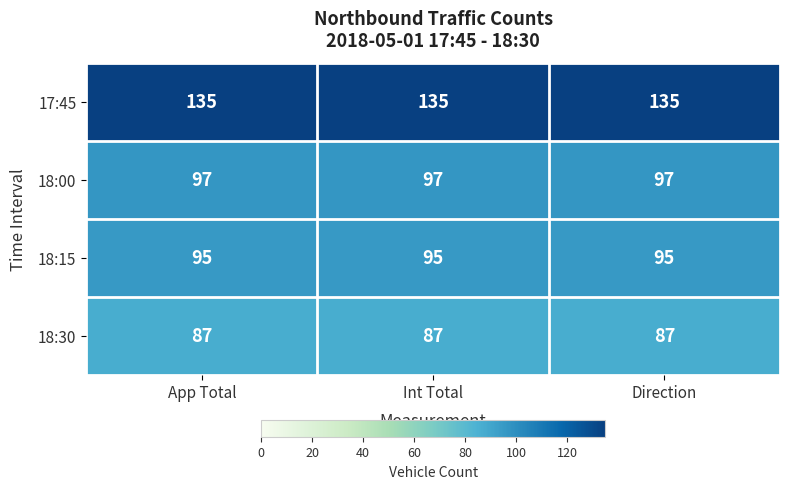

Is it true that 18:30 equals 87 at App Total?

True